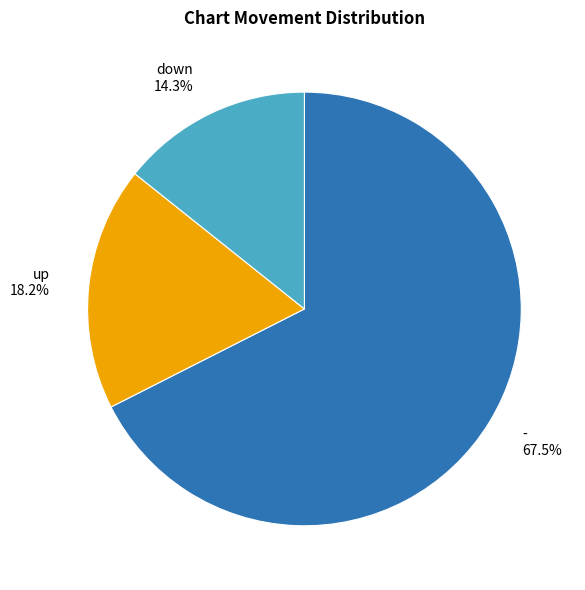

What portion of the pie excludes up?

81.8%